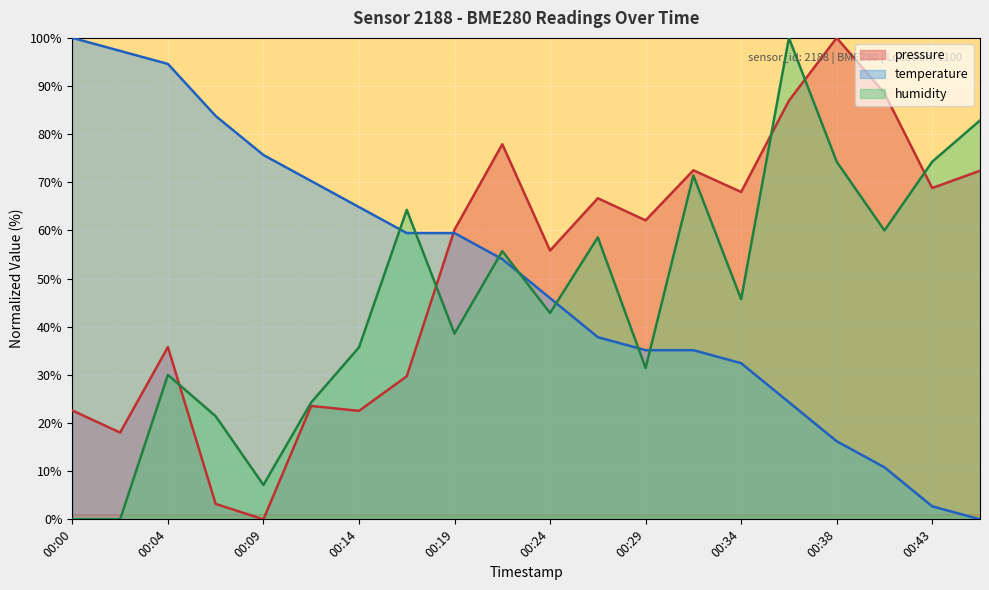

At which label does humidity reach its minimum?

00:00